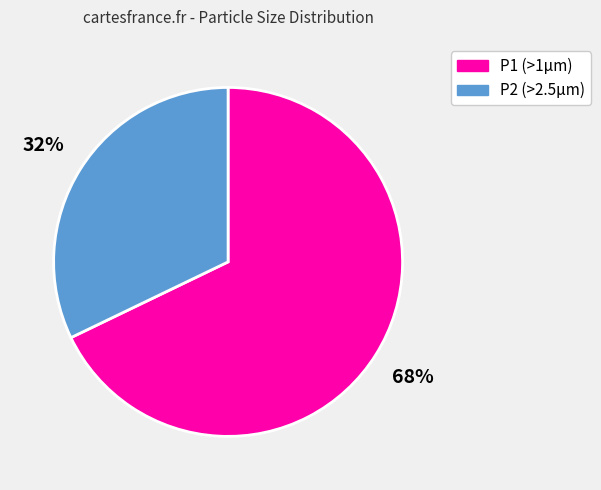

Combined, do P2 (>2.5μm) and P1 (>1μm) account for over 50%?

Yes